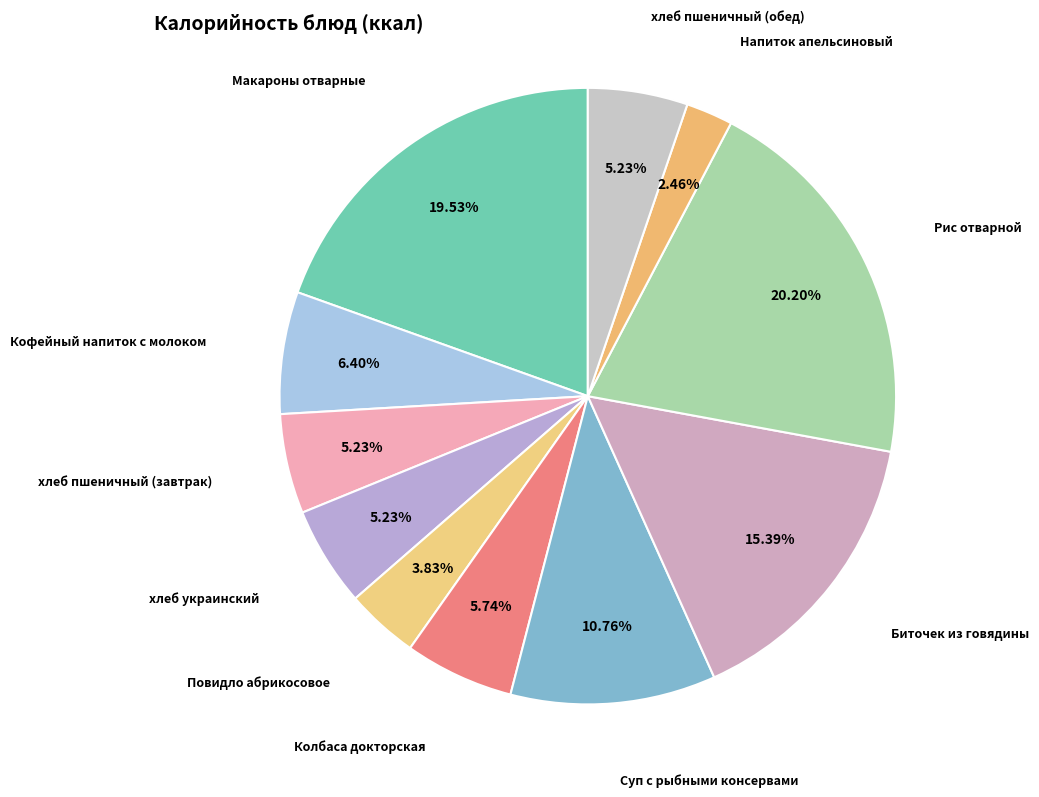

Between Повидло абрикосовое and Кофейный напиток с молоком, which is larger?

Кофейный напиток с молоком